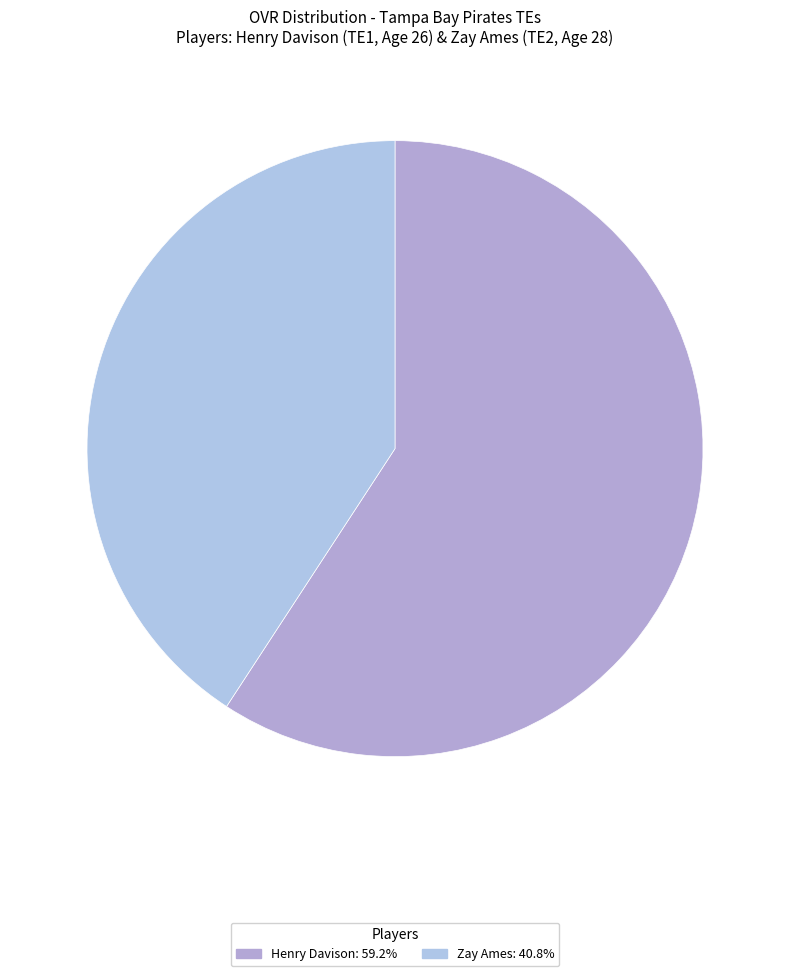

What portion of the pie excludes Henry Davison?

40.8%